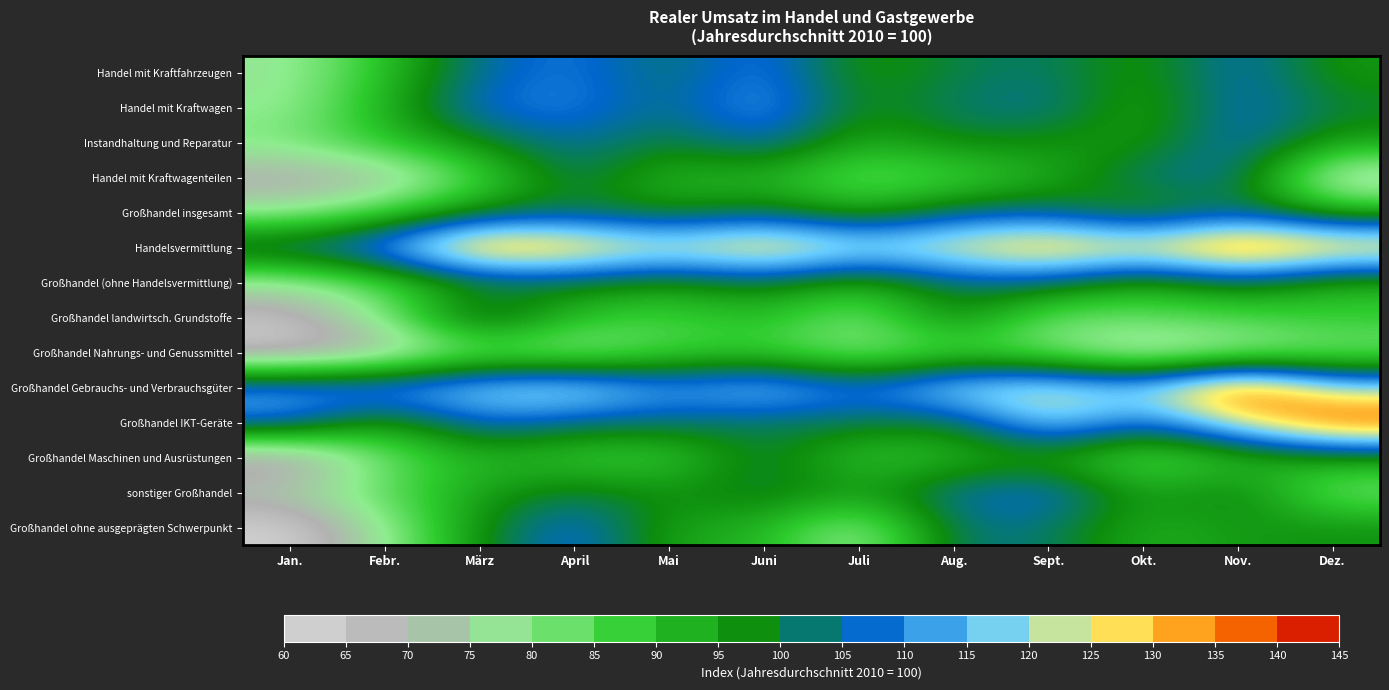

How many categories are shown in the chart?

12